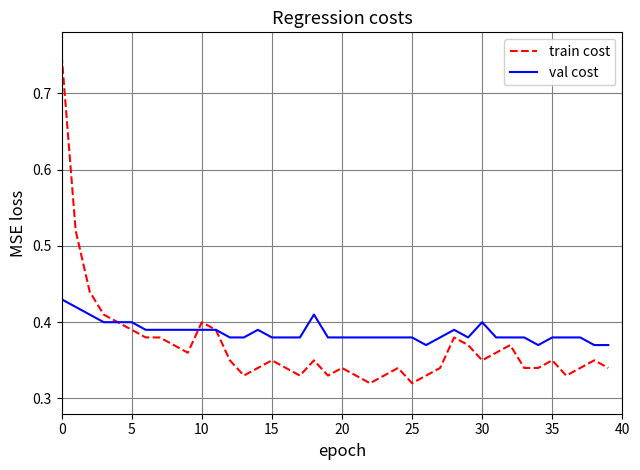

List the series in order of their peak value, lowest first.

val cost, train cost